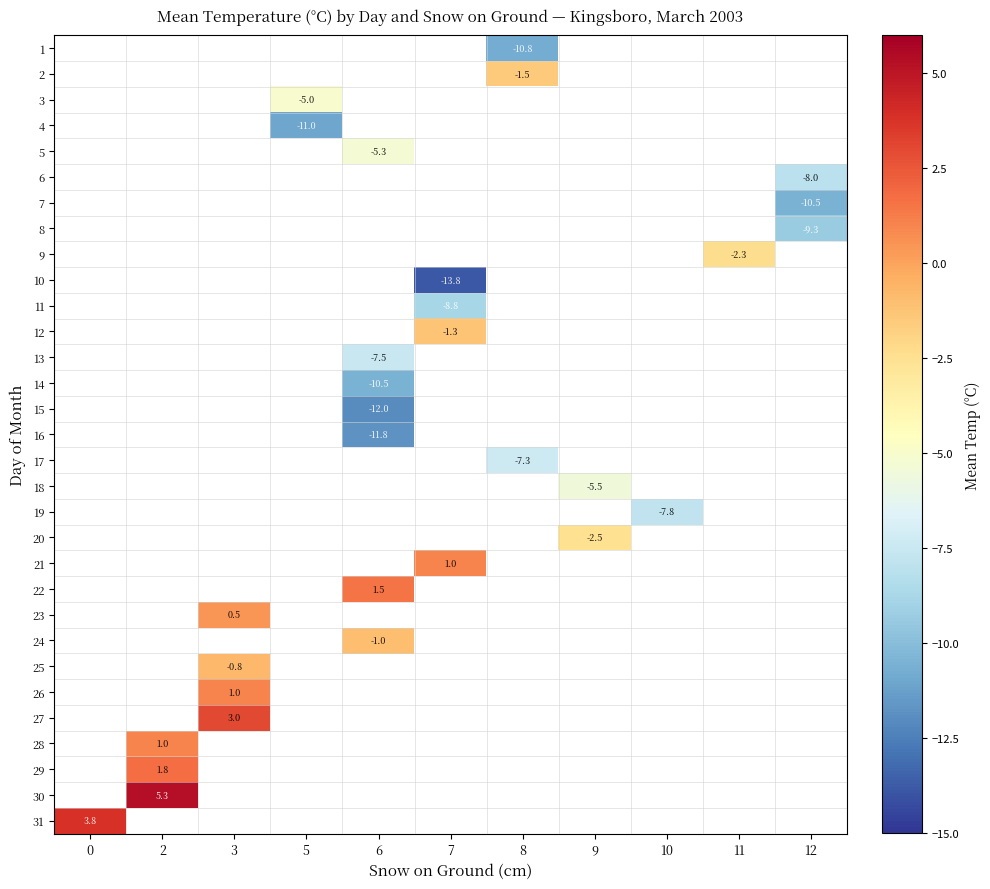

True or false: 15 has a value of -20.4 at 6.

False